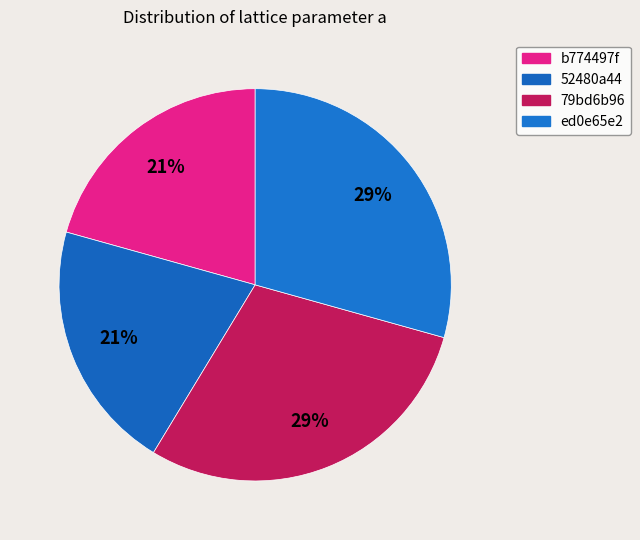

Is it true that 79bd6b96 is 29% of the pie?

True